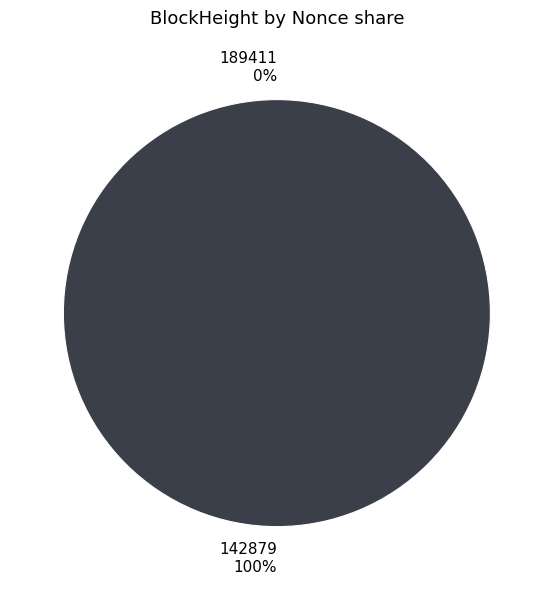

Which has a higher value, 142879 or 189411?

142879